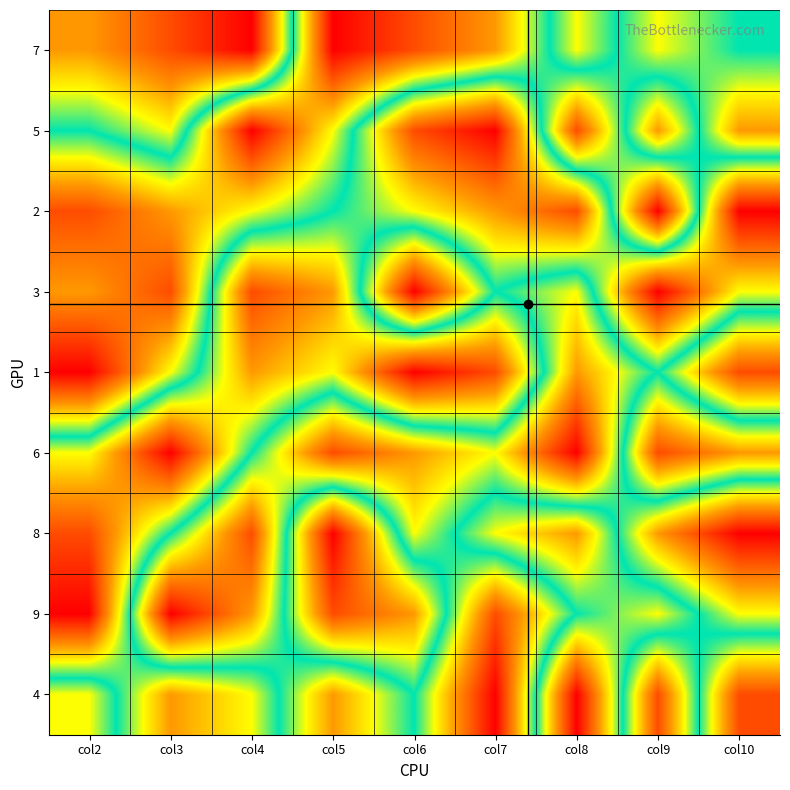

At how many categories does at least one series exceed 2?

9